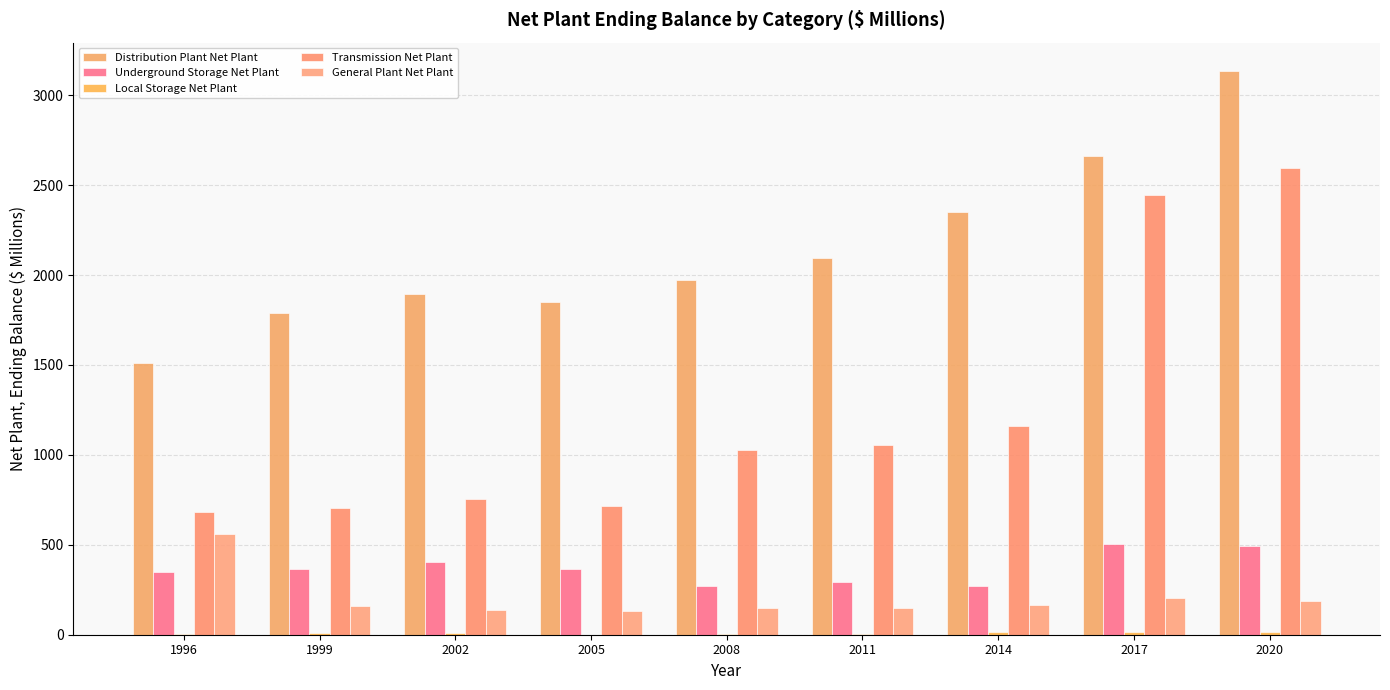

Reading left to right, list all the values displayed in this chart.

Distribution Plant Net Plant: 1996=1513.3	1999=1789.1	2002=1894.9	2005=1850.7	2008=1970.2	2011=2095.9	2014=2347.9	2017=2662.9	2020=3135.1
Underground Storage Net Plant: 1996=347.4	1999=366.4	2002=401.9	2005=365.8	2008=269.6	2011=290.6	2014=270.3	2017=503.7	2020=492.6
Local Storage Net Plant: 1996=1.9	1999=7.1	2002=8.0	2005=0.2	2008=1.5	2011=2.5	2014=14.1	2017=16.3	2020=14.5
Transmission Net Plant: 1996=681.4	1999=704.9	2002=755.4	2005=714.2	2008=1027.8	2011=1055.9	2014=1162.2	2017=2443.3	2020=2596.5
General Plant Net Plant: 1996=562.4	1999=159.0	2002=138.3	2005=129.4	2008=146.2	2011=147.6	2014=162.8	2017=202.5	2020=189.9